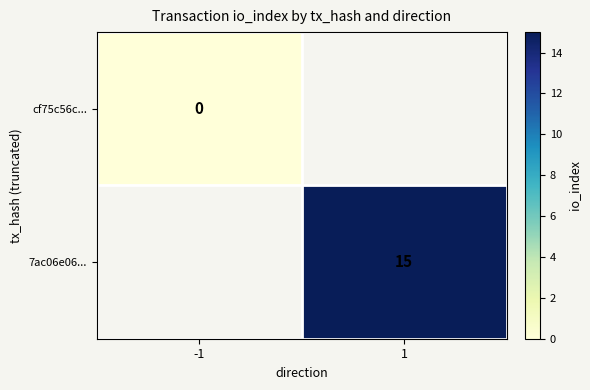

Which has a higher value, -1 or 1?

1